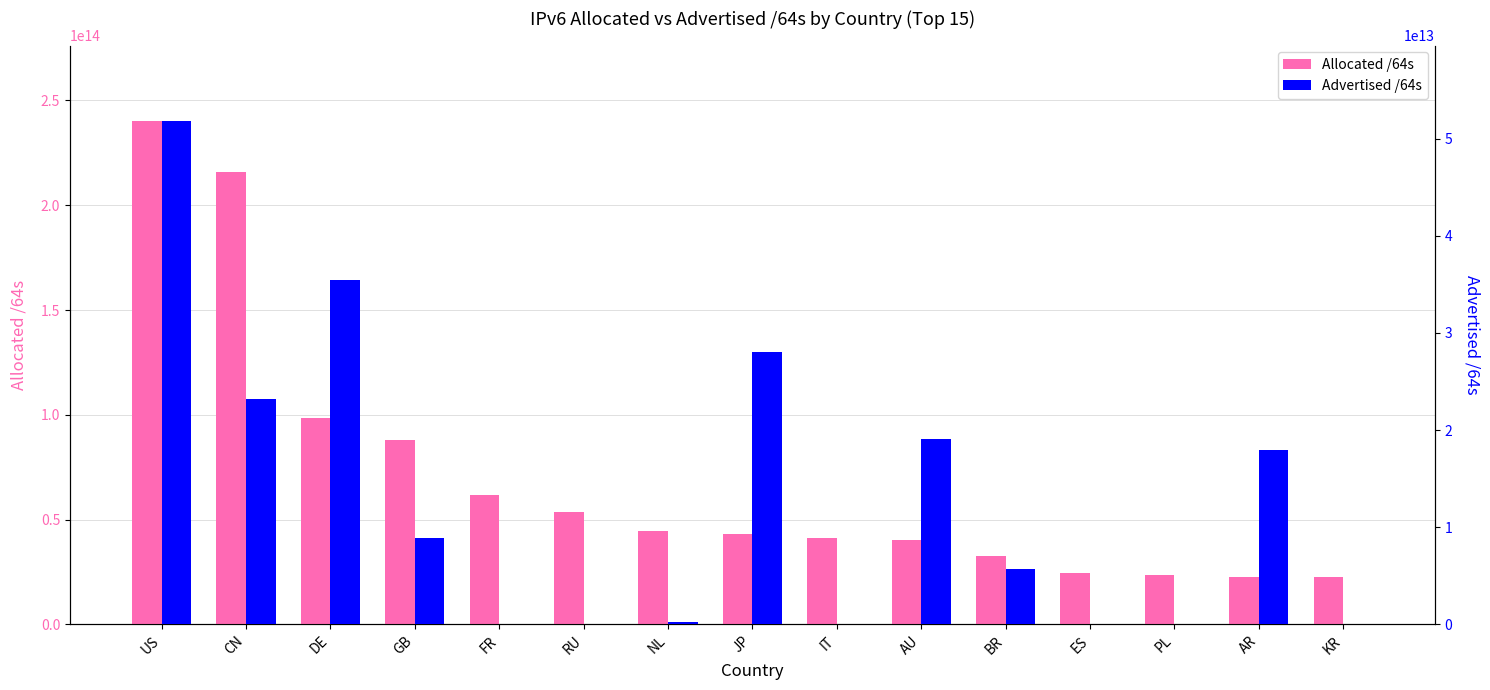

The value of Advertised /64s at PL is 16665713991. True or false?

False